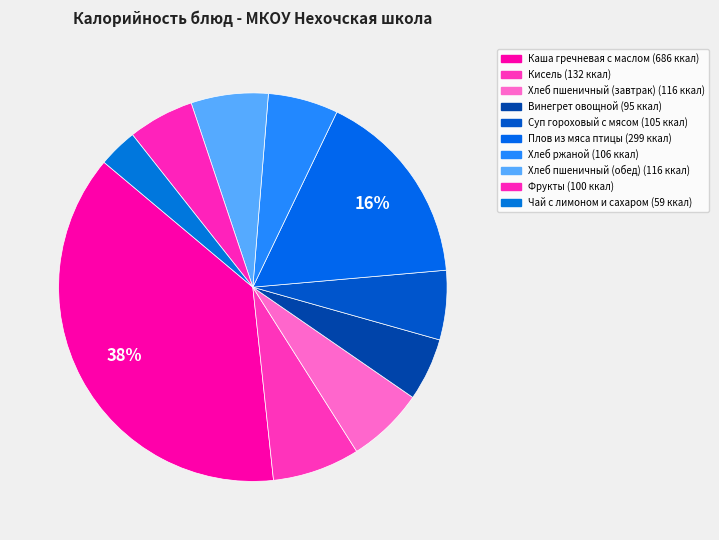

What is the change in value from Кисель to Хлеб пшеничный (обед)?

-15.5